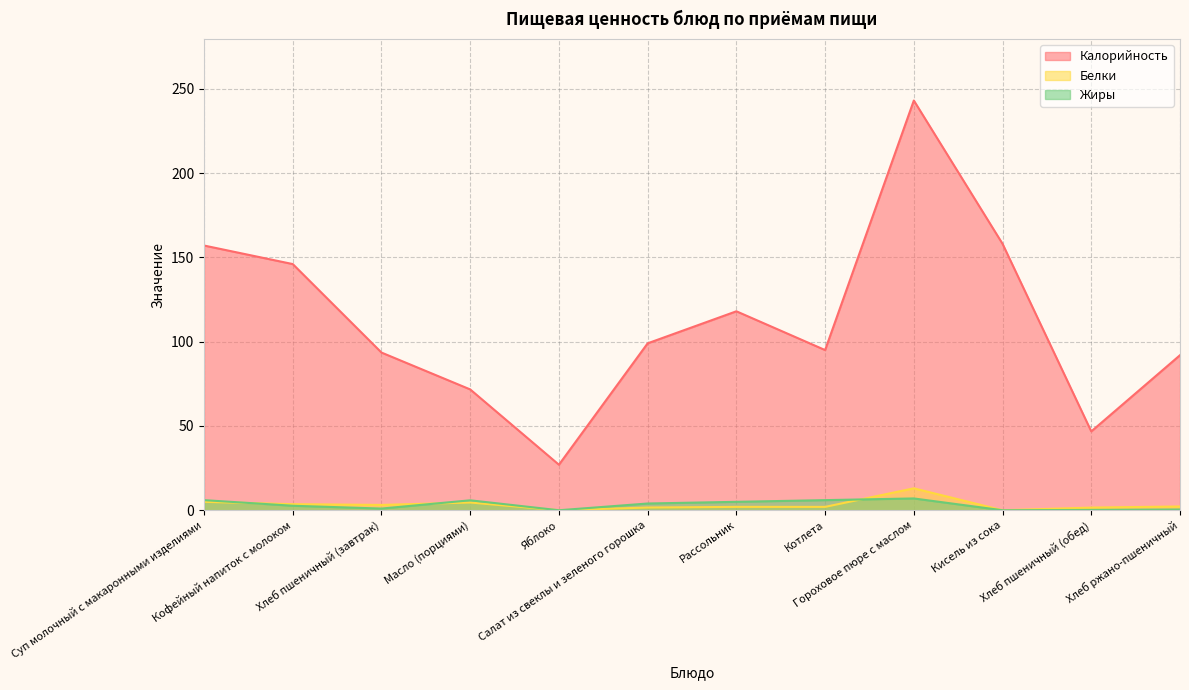

At which label does Белки reach its peak?

Гороховое пюре с маслом